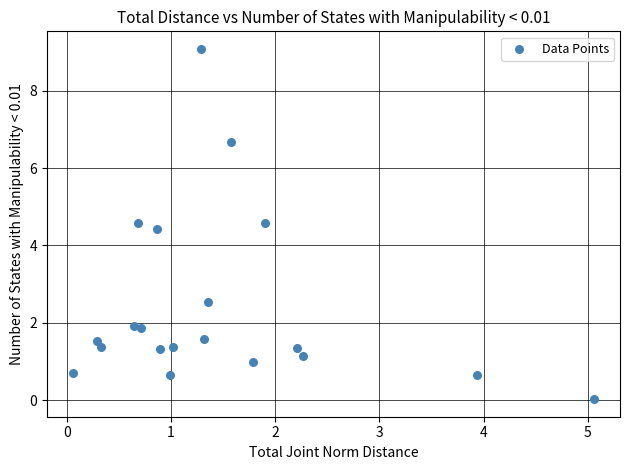

What is the range of Y values (max minus min)?

9.1